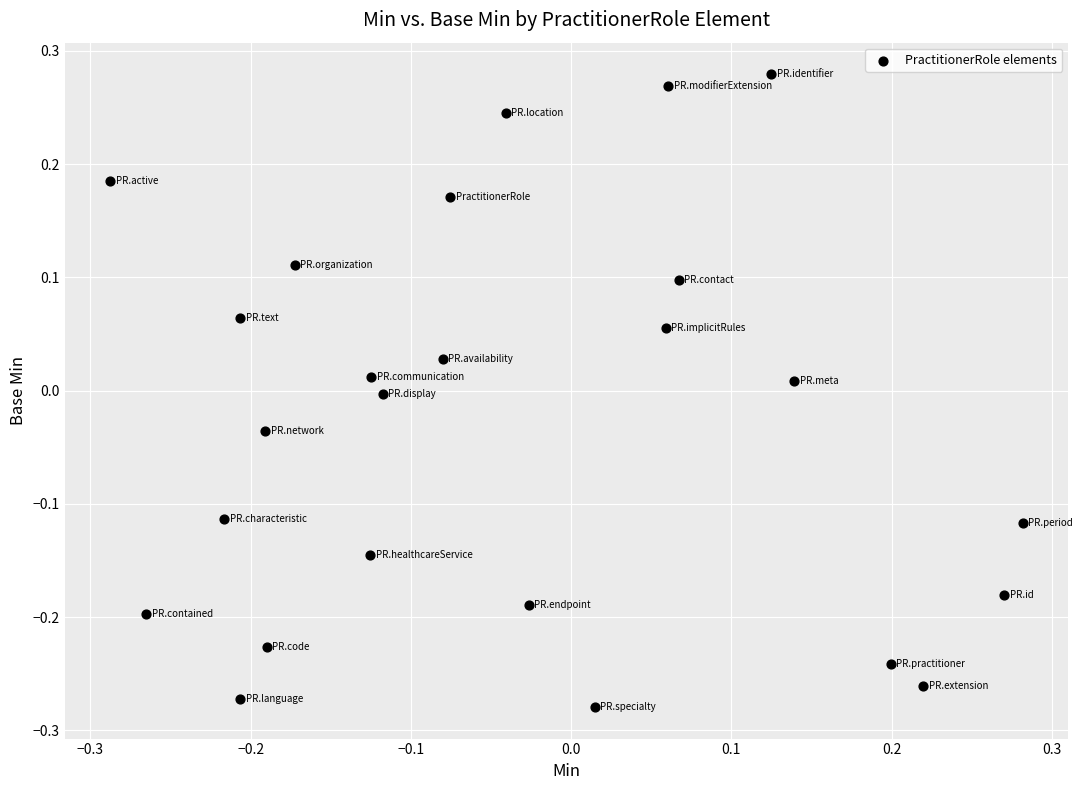

What is the range of Y values (max minus min)?

0.6